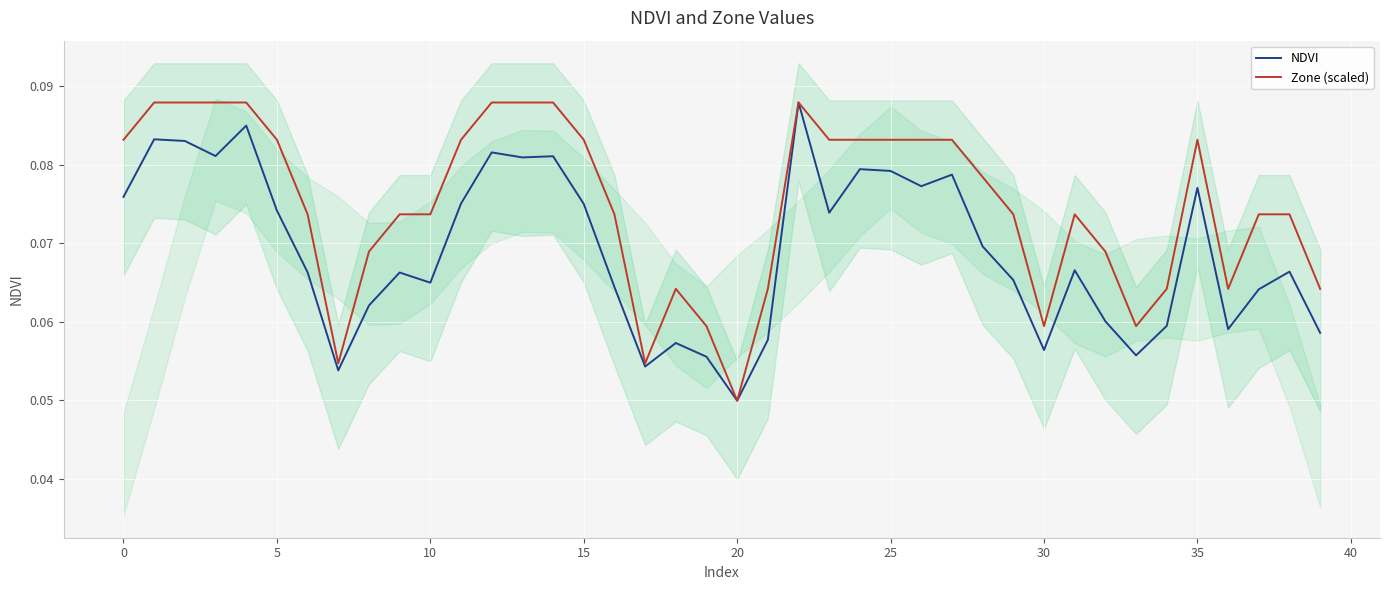

Reading left to right, what are all the values shown in this chart?

NDVI: 0.1	0.1	0.1	0.1	0.1	0.1	0.1	0.1	0.1	0.1	0.1	0.1	0.1	0.1	0.1	0.1	0.1	0.1	0.1	0.1	0.0	0.1	0.1	0.1	0.1	0.1	0.1	0.1	0.1	0.1	0.1	0.1	0.1	0.1	0.1	0.1	0.1	0.1	0.1	0.1
Zone (scaled): 0.1	0.1	0.1	0.1	0.1	0.1	0.1	0.1	0.1	0.1	0.1	0.1	0.1	0.1	0.1	0.1	0.1	0.1	0.1	0.1	0.0	0.1	0.1	0.1	0.1	0.1	0.1	0.1	0.1	0.1	0.1	0.1	0.1	0.1	0.1	0.1	0.1	0.1	0.1	0.1